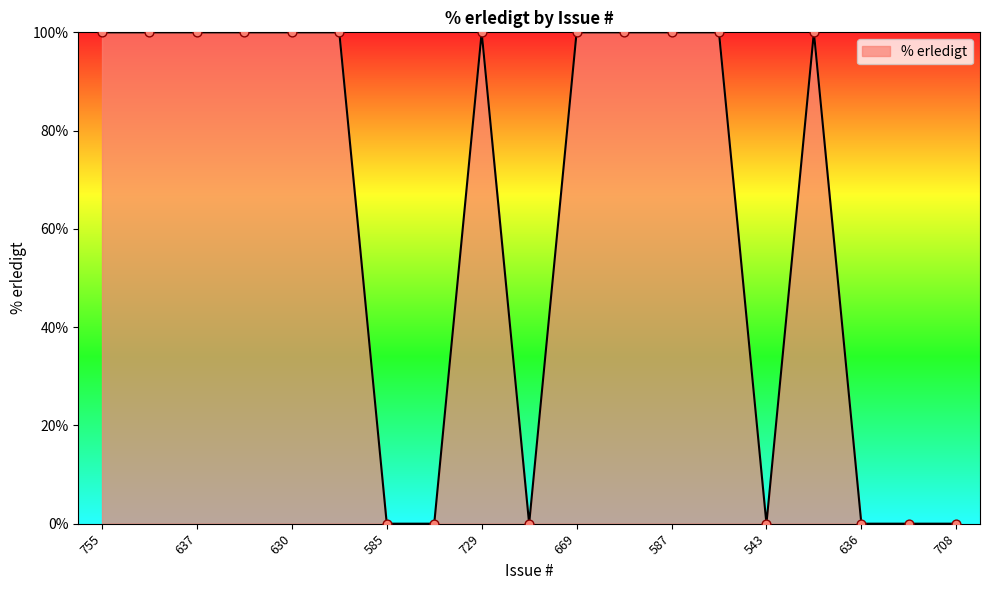

What is the greatest value displayed?

100